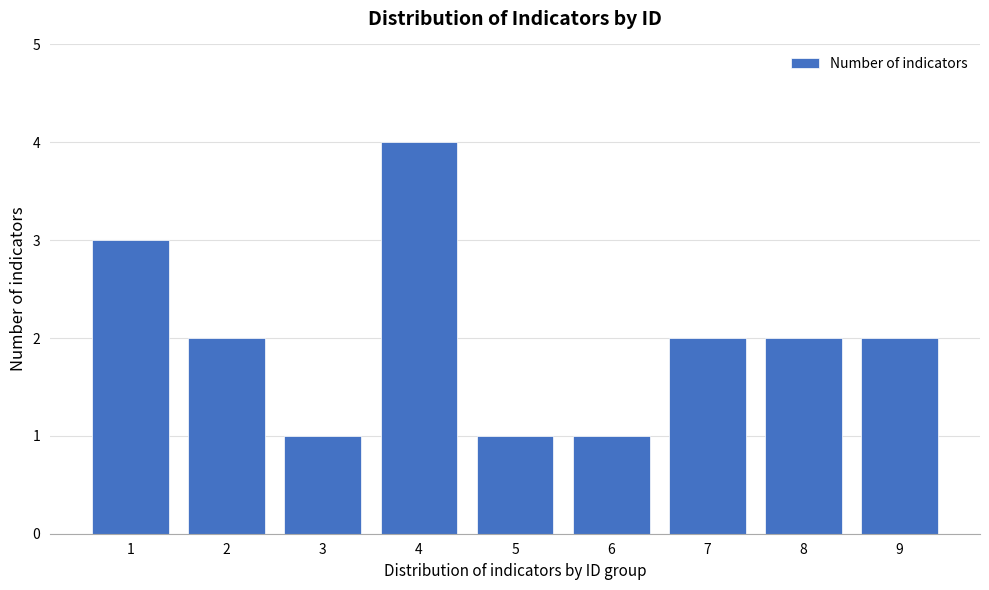

Reading left to right, extract all data points from this chart.

1=3	2=2	3=1	4=4	5=1	6=1	7=2	8=2	9=2